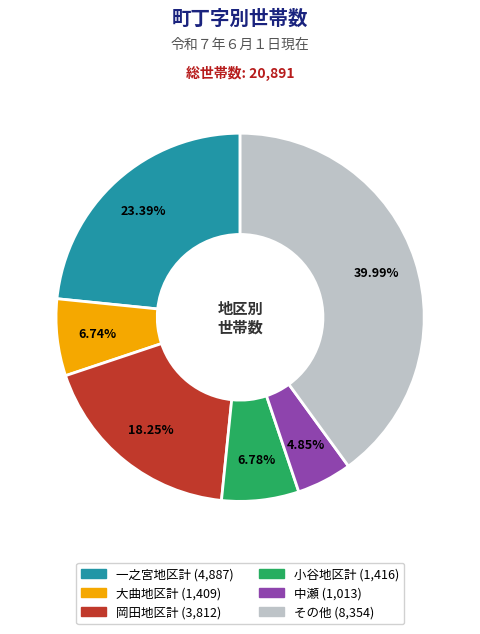

Count the number of slices in the pie.

6